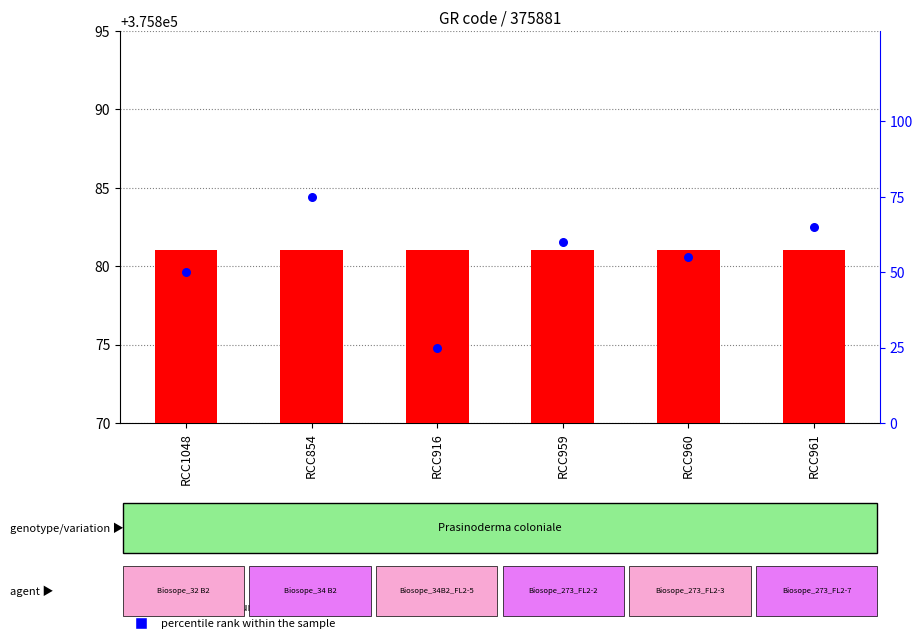

Which series has the largest Y range (max minus min)?

percentile rank within the sample